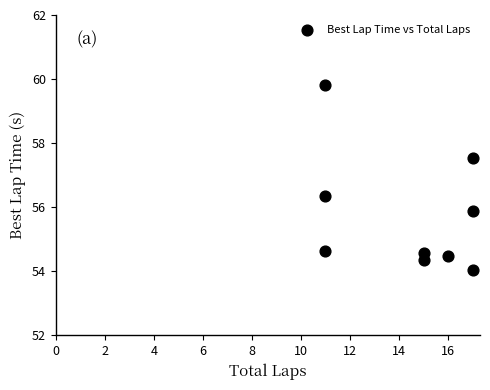

What is the average X value?

14.4